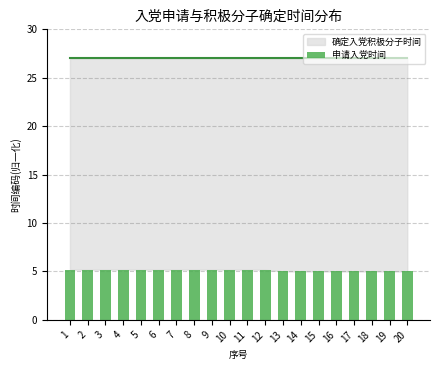

What is the minimum value shown in the chart?

5.0